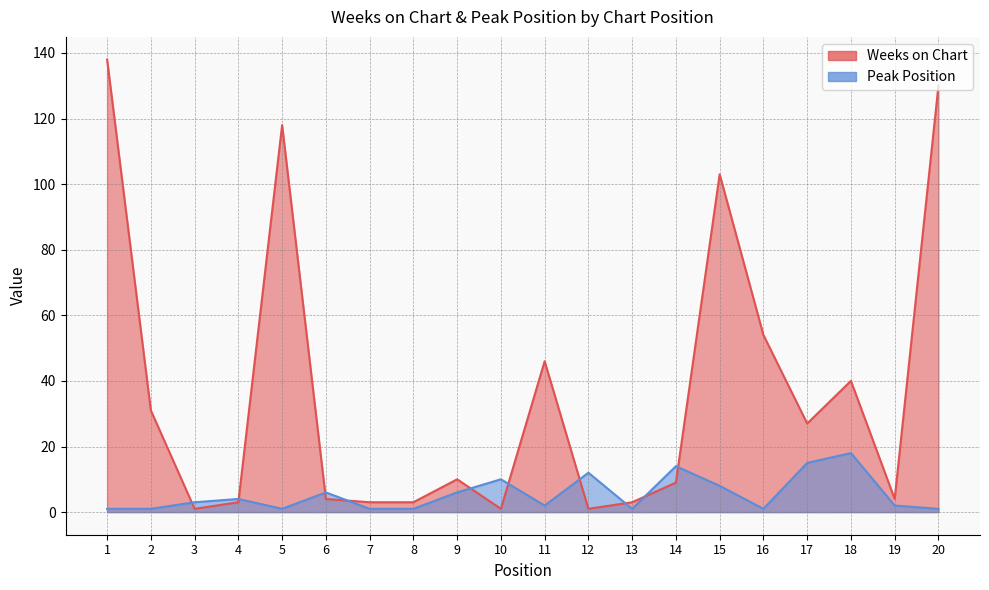

What is the minimum value shown in the chart?

1